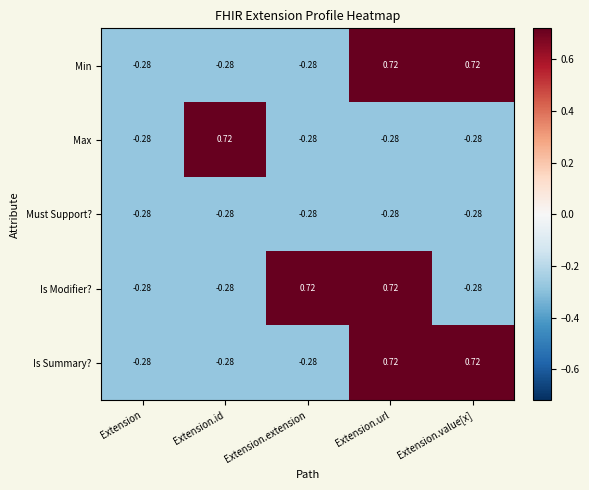

Between Extension and Extension.id, which series saw the biggest shift?

Max